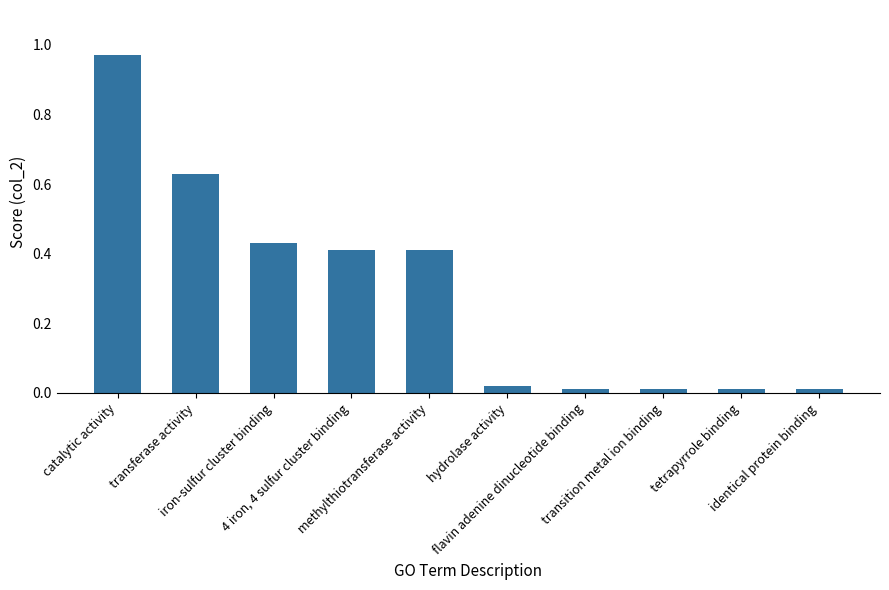

True or false: the data shows 0.6 at 4 iron, 4 sulfur cluster binding.

False